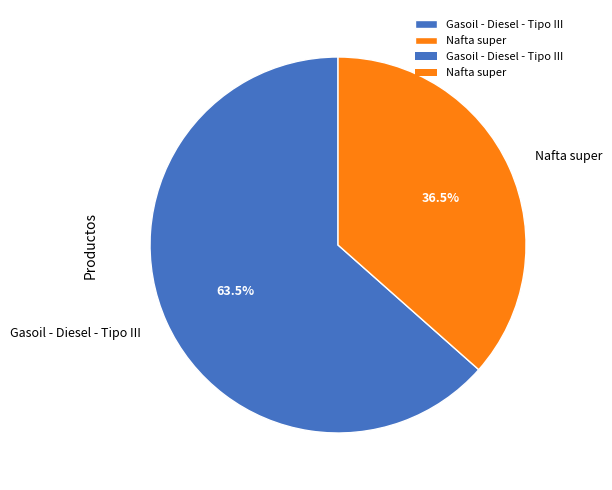

True or false: Gasoil - Diesel - Tipo III accounts for 56% of the total.

False